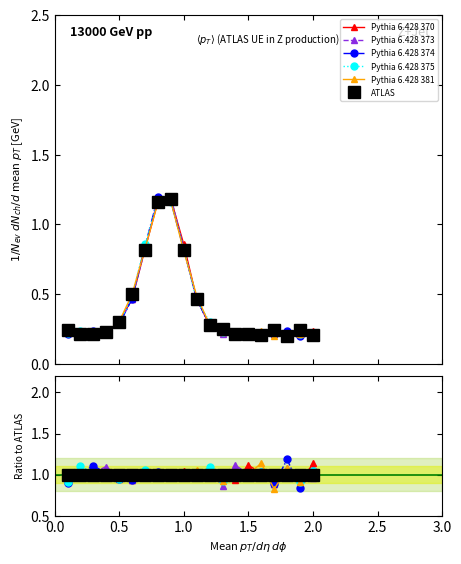

True or false: Pythia 6.428 381 has a value of 0.2 at 18.

False